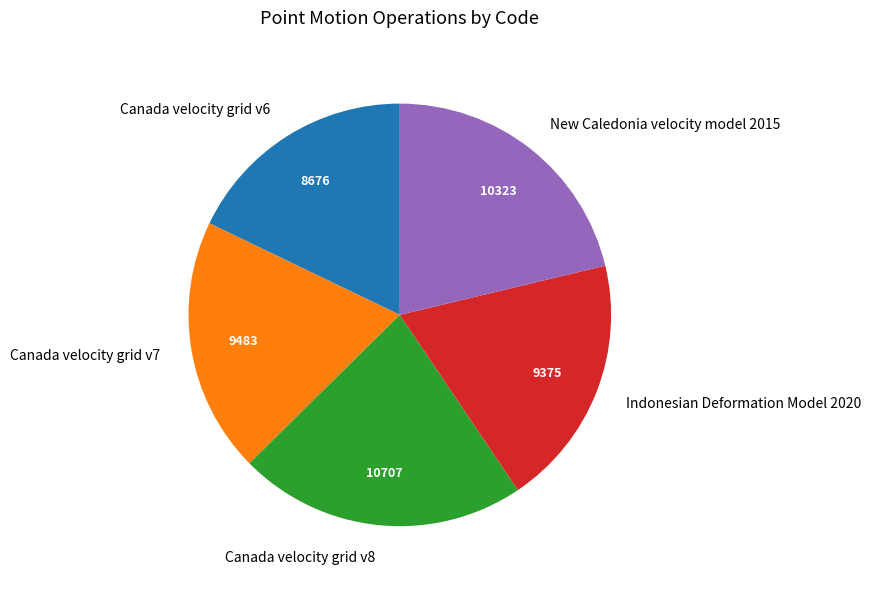

Which has a higher value, Canada velocity grid v8 or Canada velocity grid v6?

Canada velocity grid v8